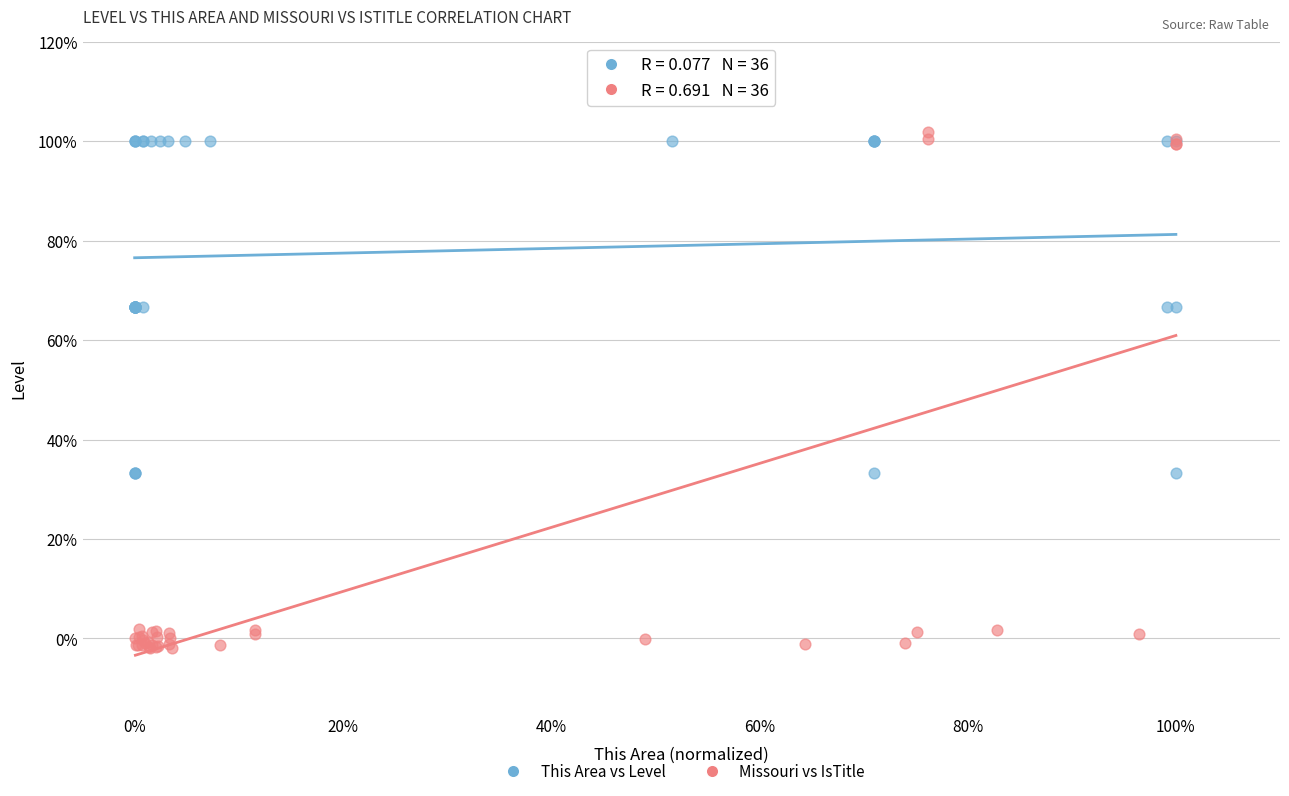

Which series contains the highest Y value?

Missouri vs IsTitle